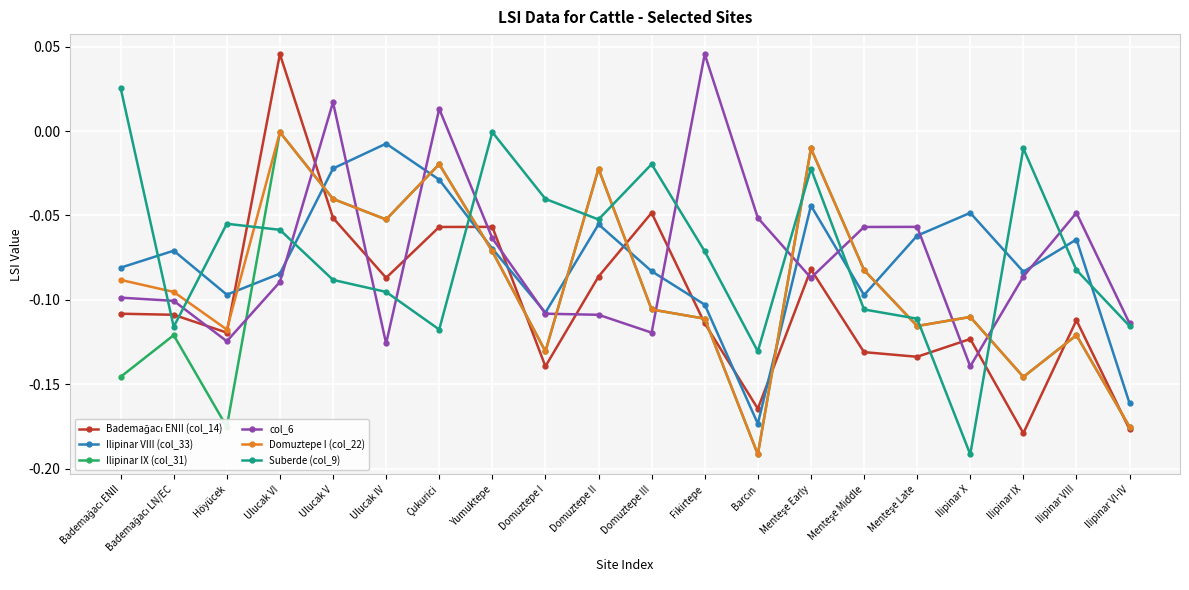

True or false: col_6 and Ilipinar IX (col_31) intersect in this chart.

True